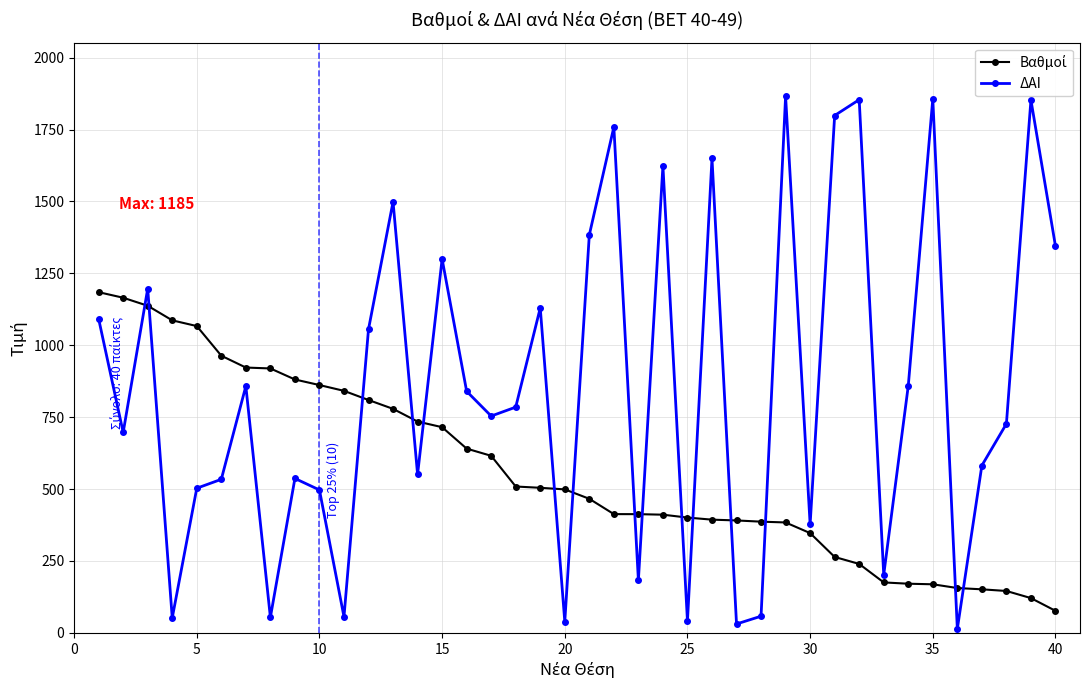

Which series has the largest total across all categories?

ΔΑΙ